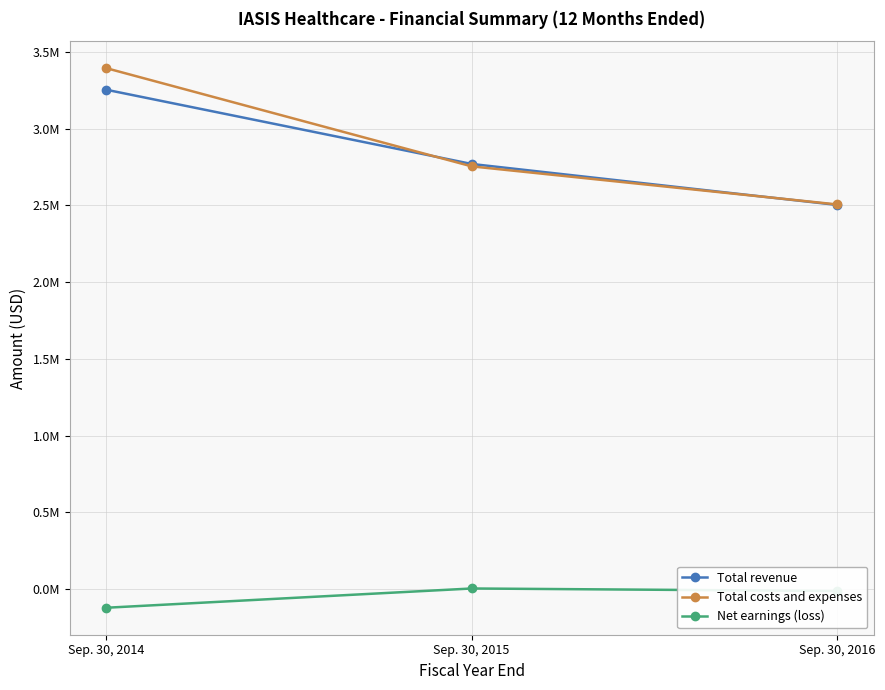

What is the average value of the Total revenue series?

2841419